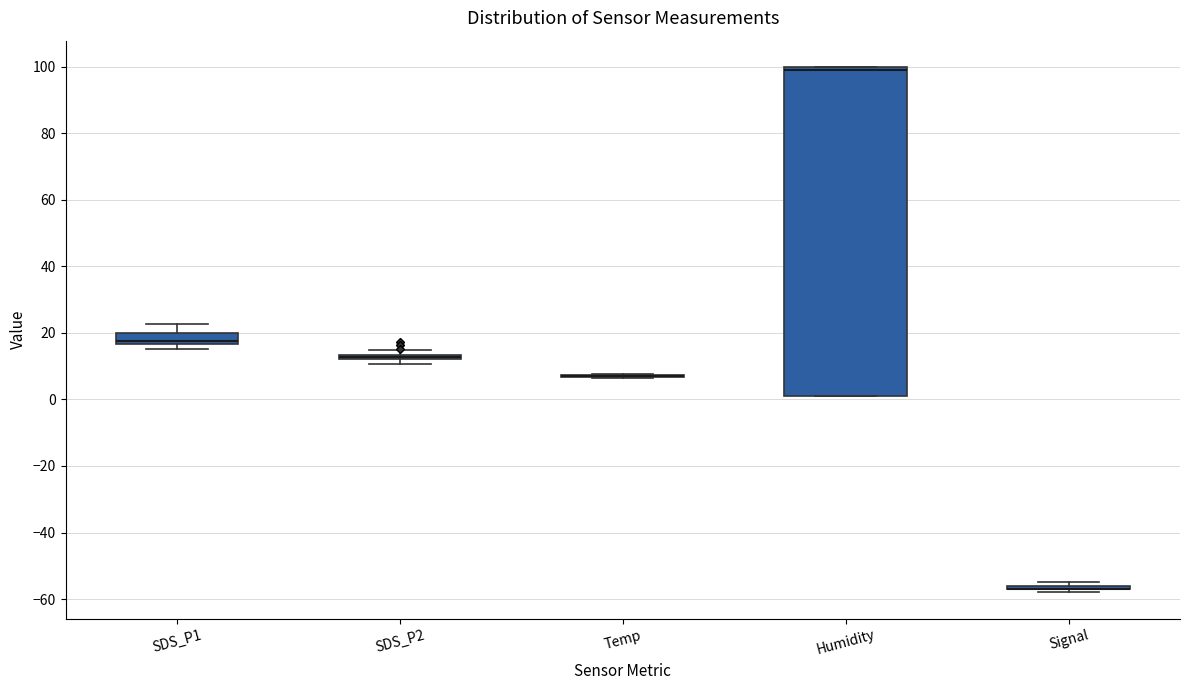

Which box is the tallest, from its lower edge to its upper edge?

Humidity